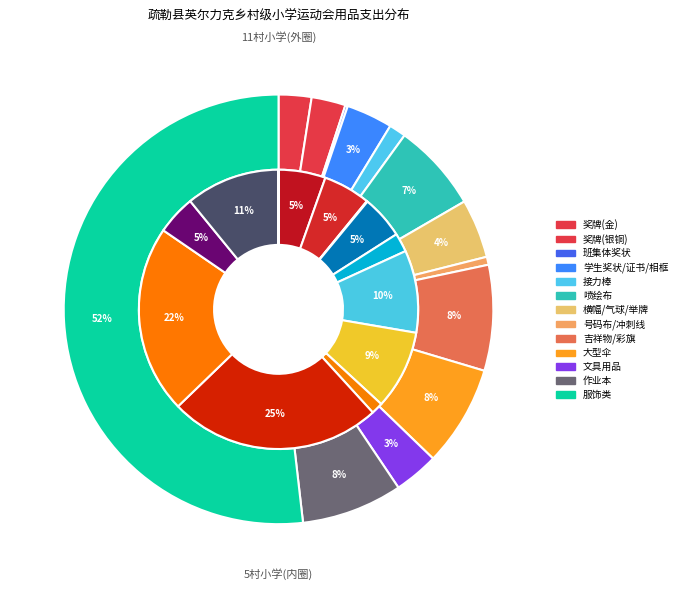

To the nearest percent, what is the average slice percentage?

8%